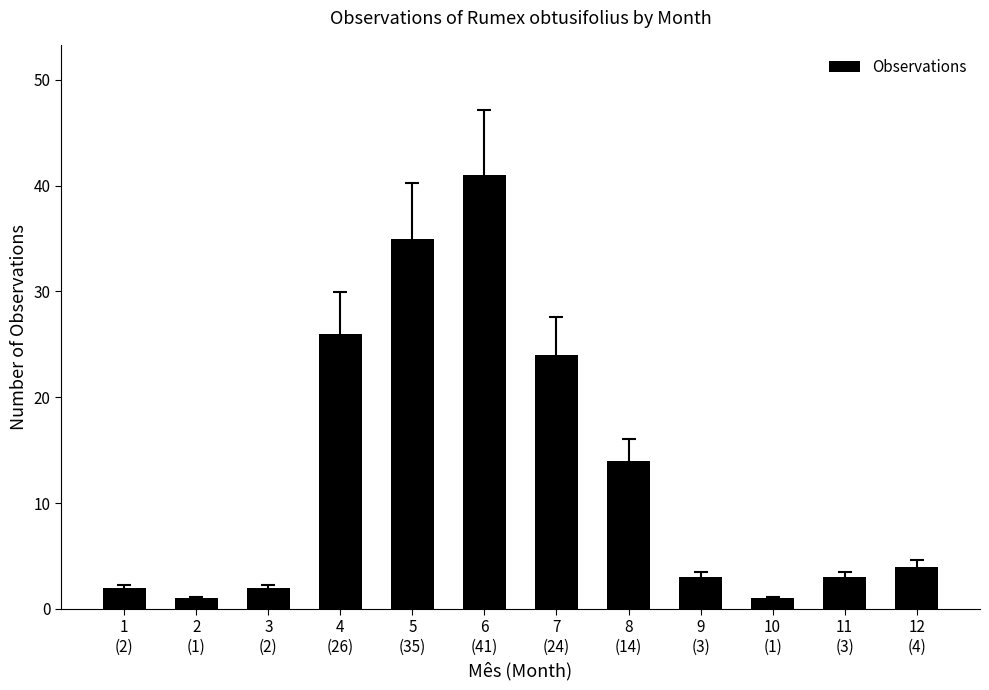

Is it true that the value at 11
(3) is 1?

False